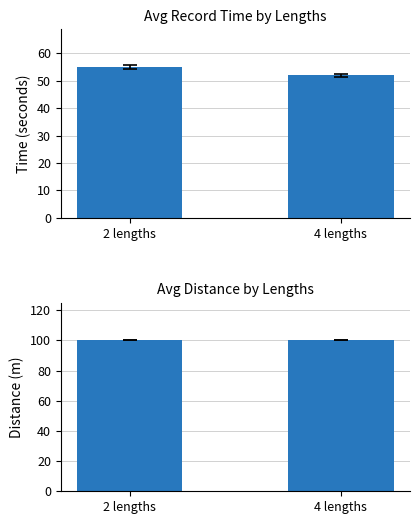

The Average Distance (m) series shows 100.0 at 2 lengths. True or false?

True